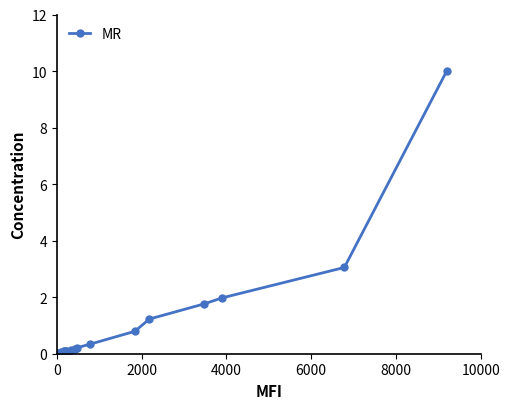

What is the value of the 19th point from the left?

3.1